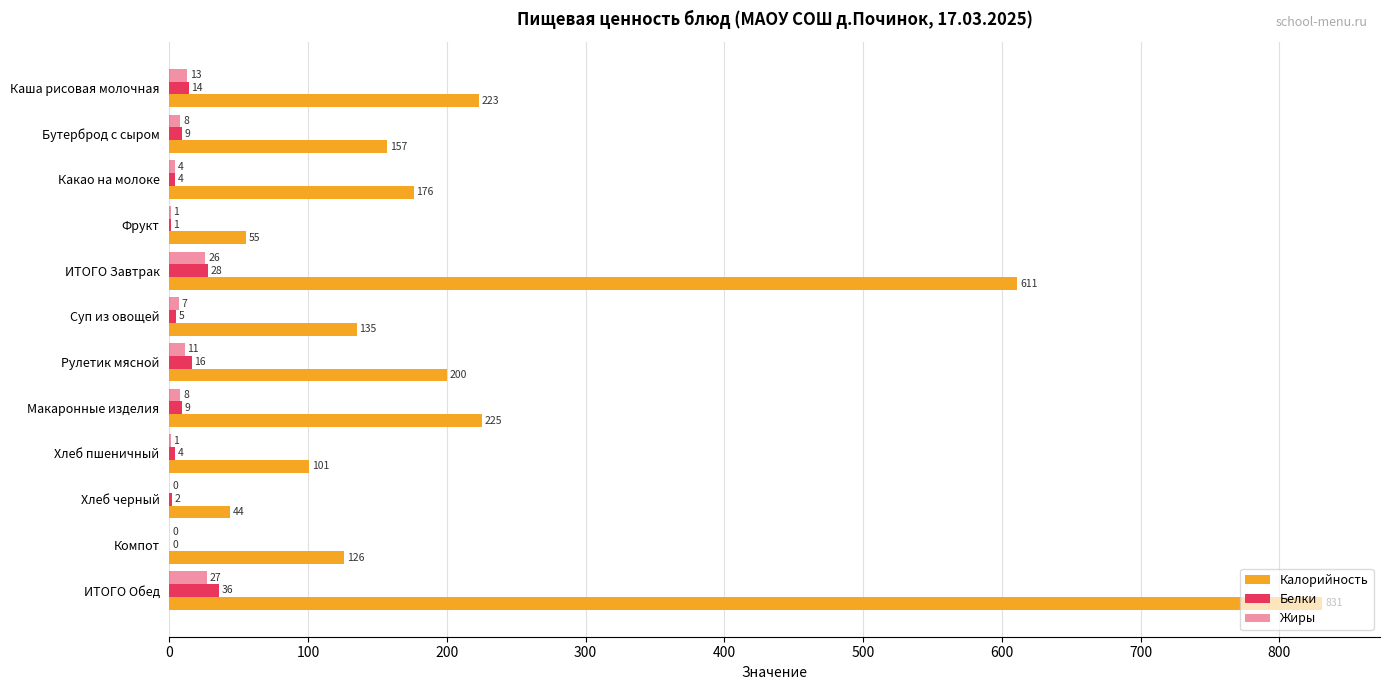

What is the value of the Калорийность bar at the 2nd from the left?

157